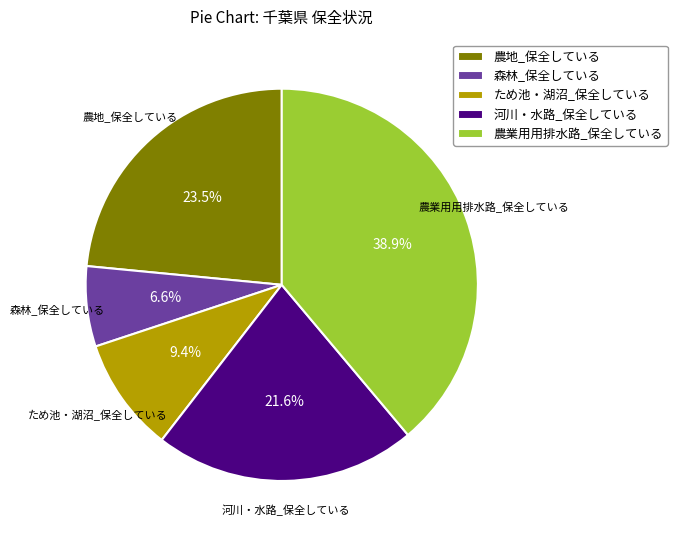

How many segments does this pie chart have?

5